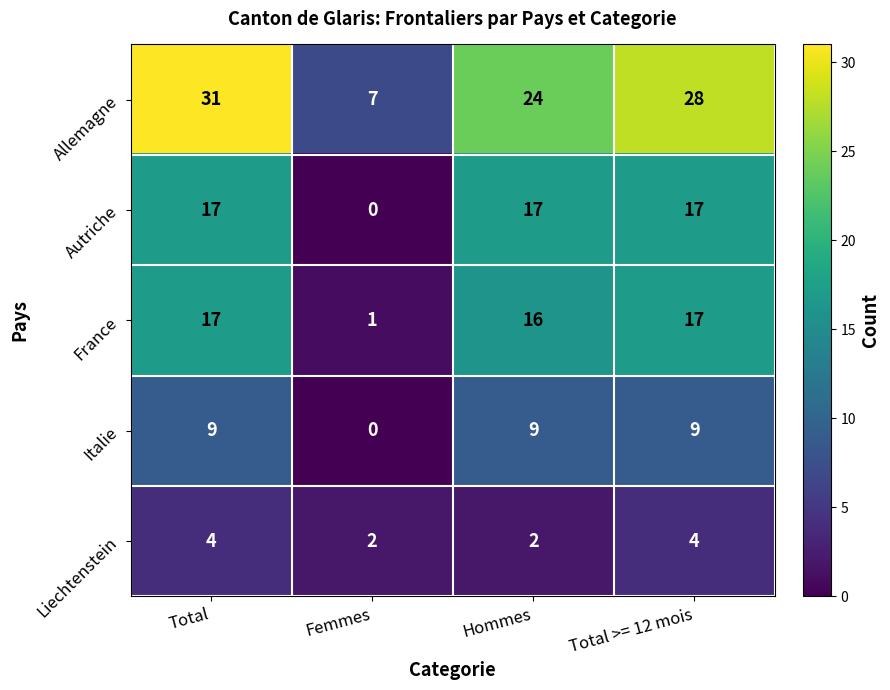

Where is Autriche nearest to the value 8?

Femmes